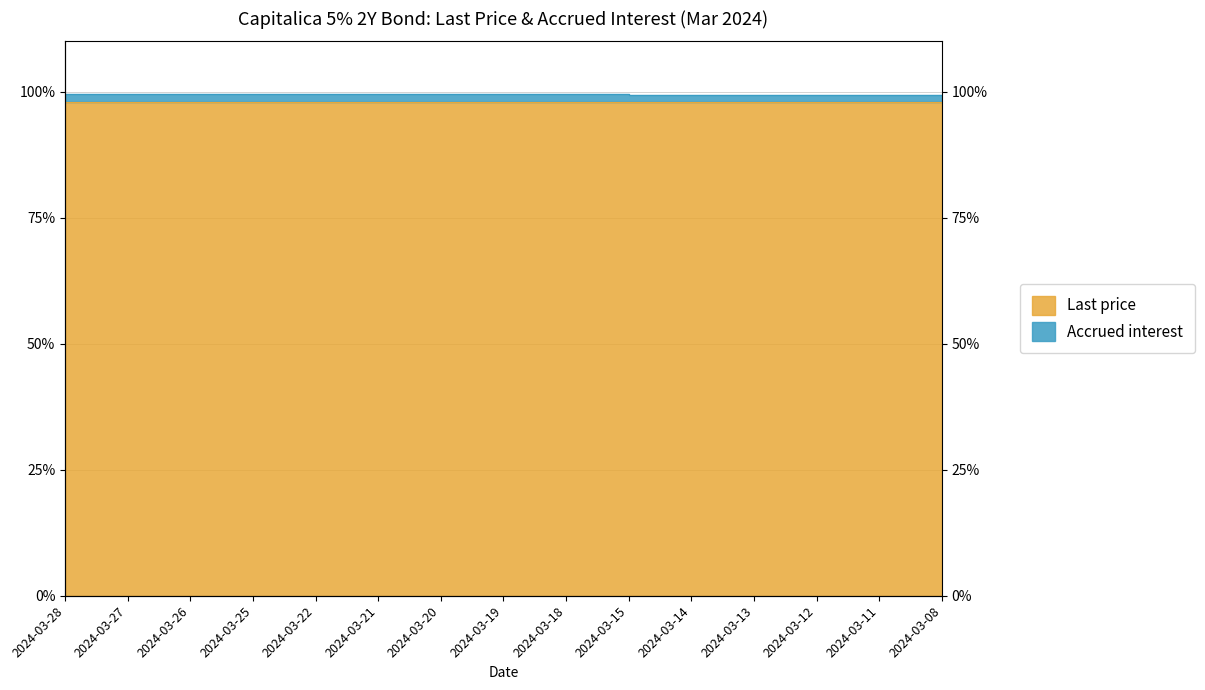

List the labels in order of value, smallest first.

2024-03-08, 2024-03-11, 2024-03-12, 2024-03-13, 2024-03-14, 2024-03-15, 2024-03-18, 2024-03-19, 2024-03-20, 2024-03-21, 2024-03-22, 2024-03-25, 2024-03-26, 2024-03-27, 2024-03-28